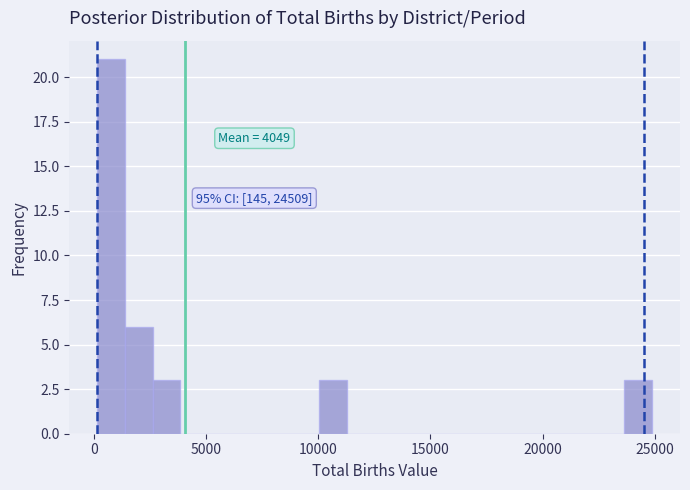

Around what value on the x-axis is the tallest bar? Give the approximate position of its centre, as read against the axis.

1000